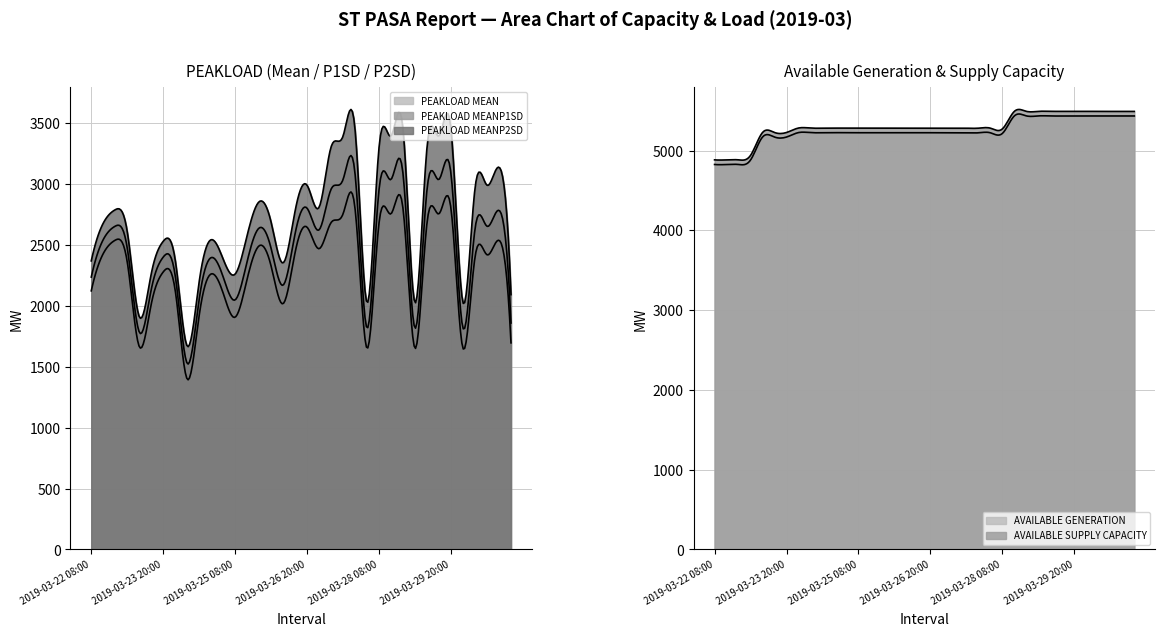

Rank the series at 26 from highest to lowest value.

AVAILABLE_SUPPLY_CAPACITY, AVAILABLE_GENERATION, PEAKLOAD_MEANP2SD, PEAKLOAD_MEANP1SD, PEAKLOAD_MEAN